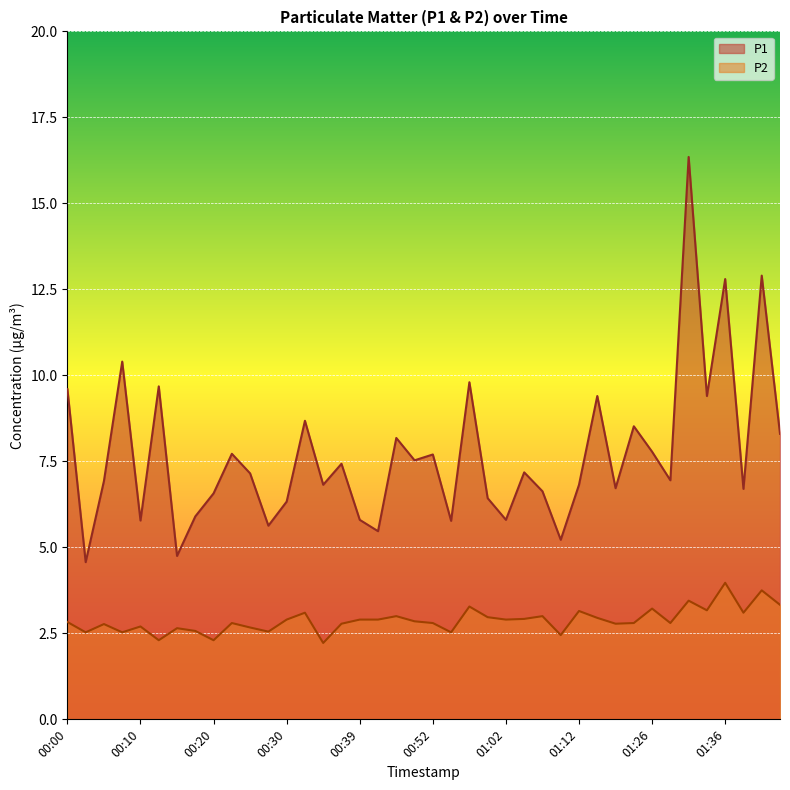

What is the sum of all P2 values?

115.2